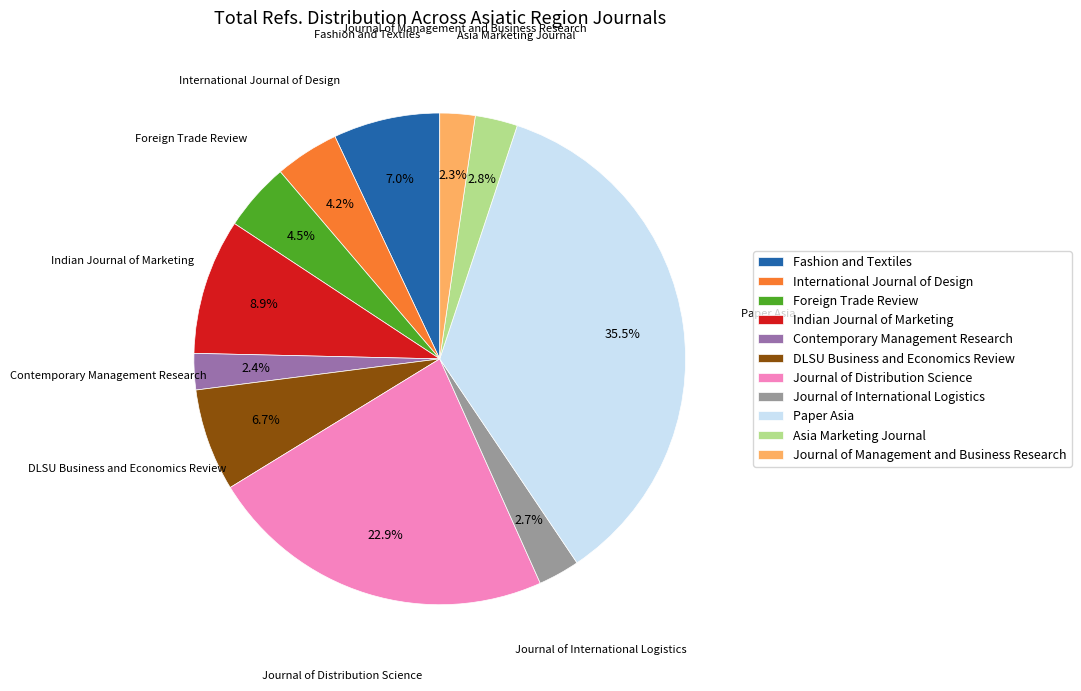

What percentage do Paper Asia and Fashion and Textiles together represent?

42.5%